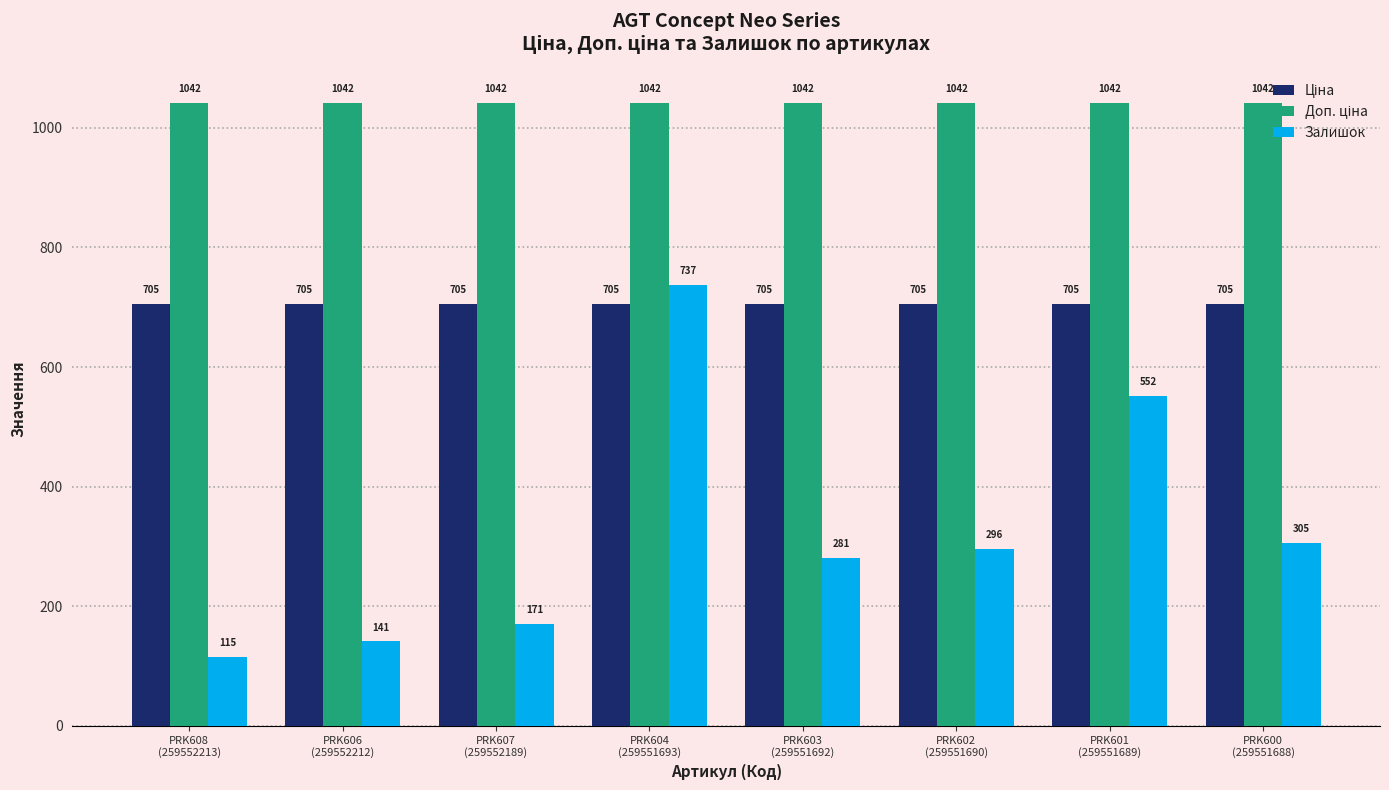

Which category has the lowest value across all series?

PRK608
(259552213)